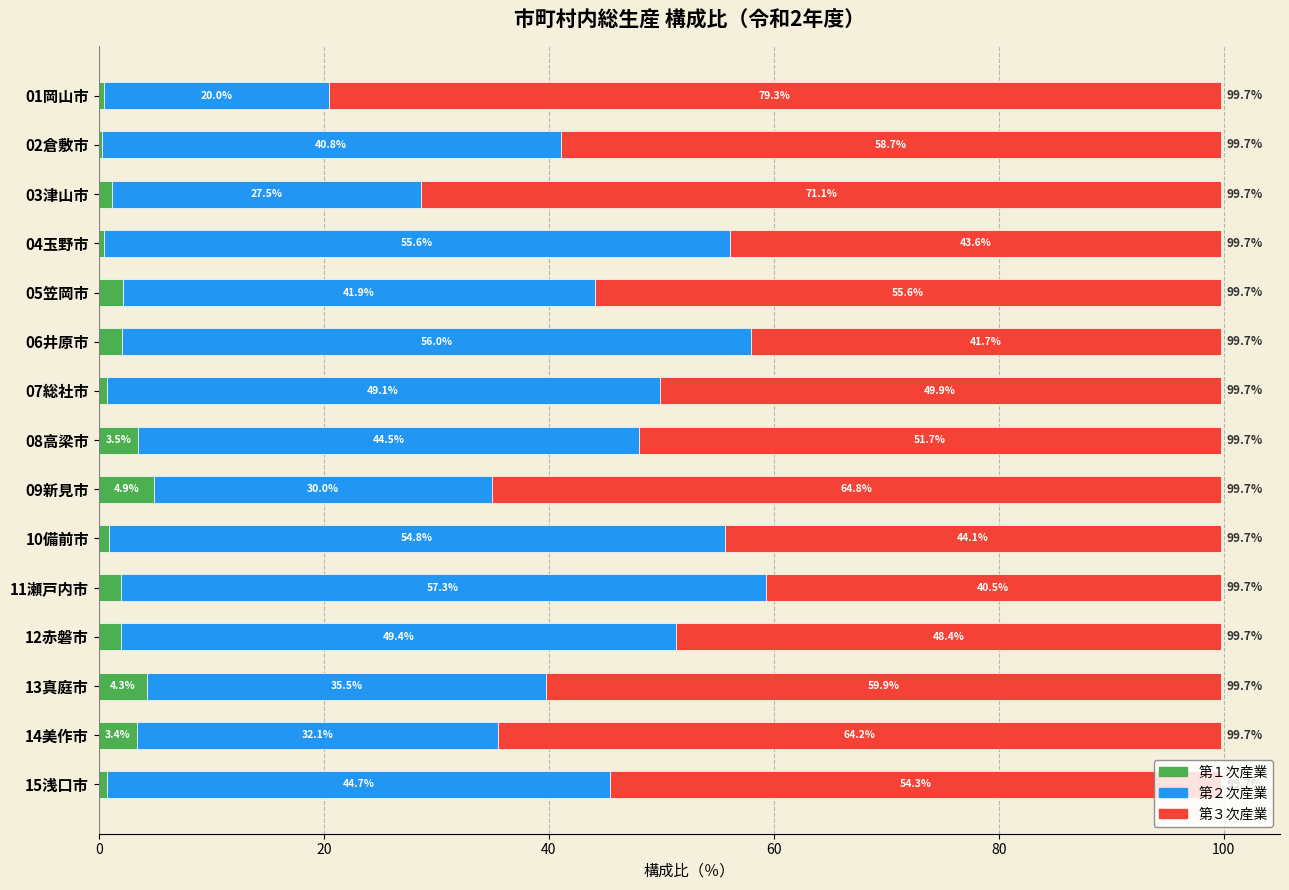

What is the total value across all series at 06井原市?

99.7